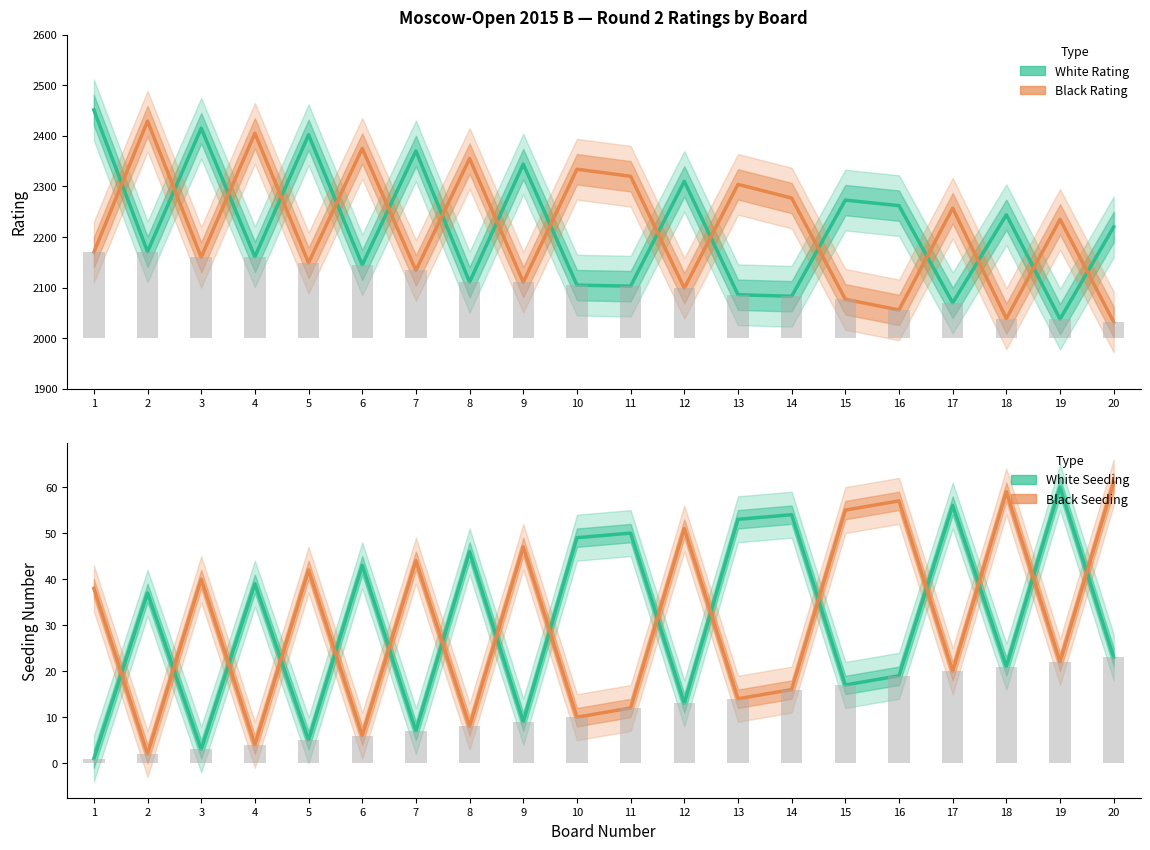

At which label is Black Seeding closest to 31?

1